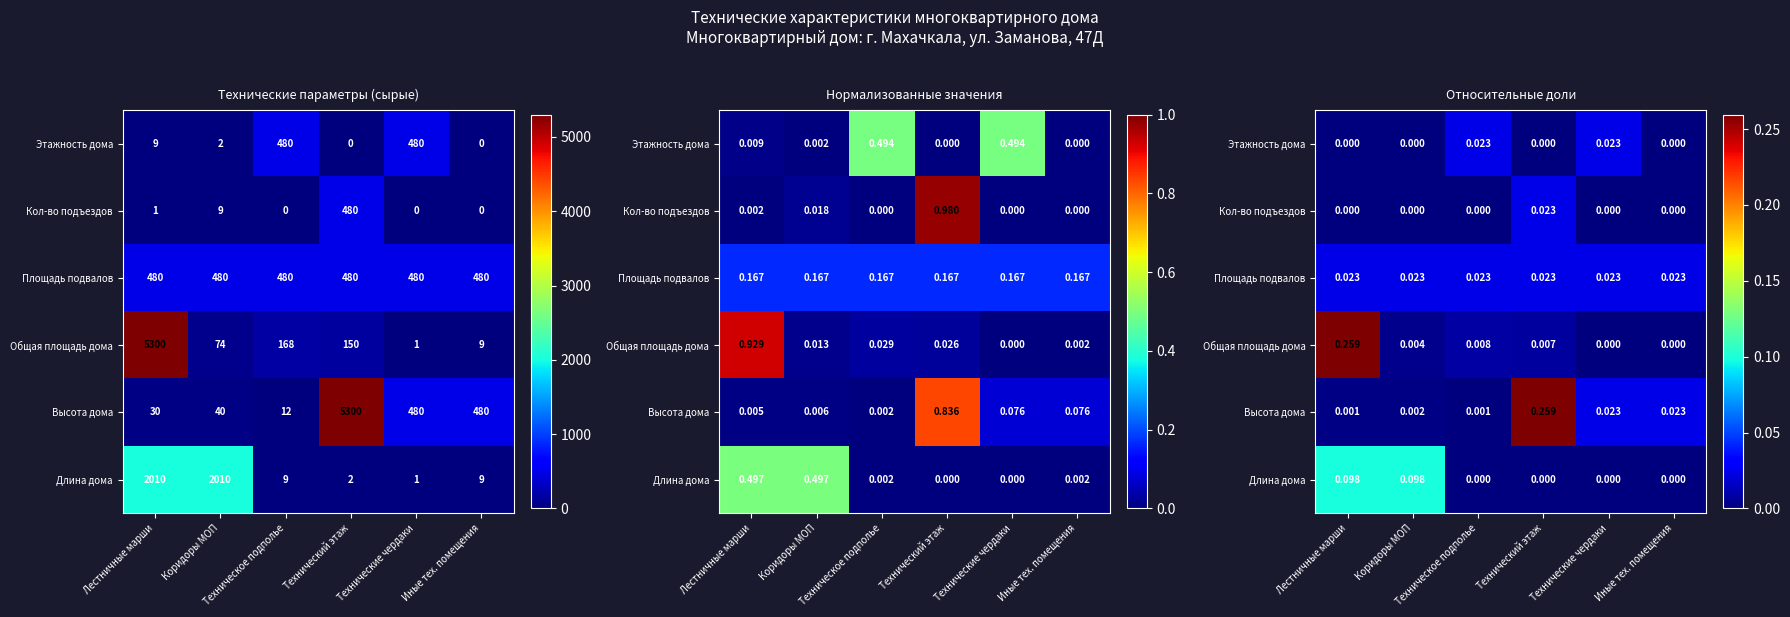

List the series in order of their peak value, lowest first.

Этажность дома, Кол-во подъездов, Площадь подвалов, Длина дома, Общая площадь дома, Высота дома